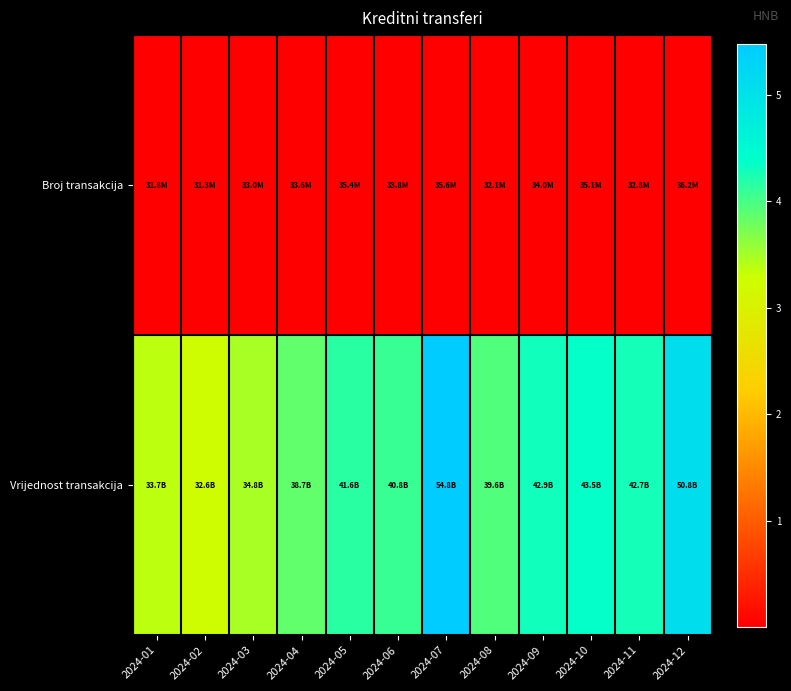

At which category is the sum across all series the highest?

2024-07